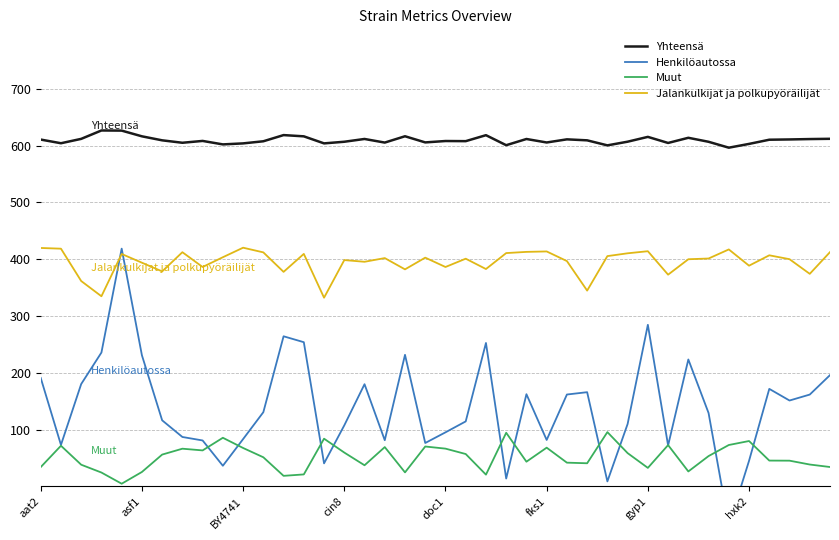

What is the highest value of the Jalankulkijat ja polkupyöräilijät series?

420.4